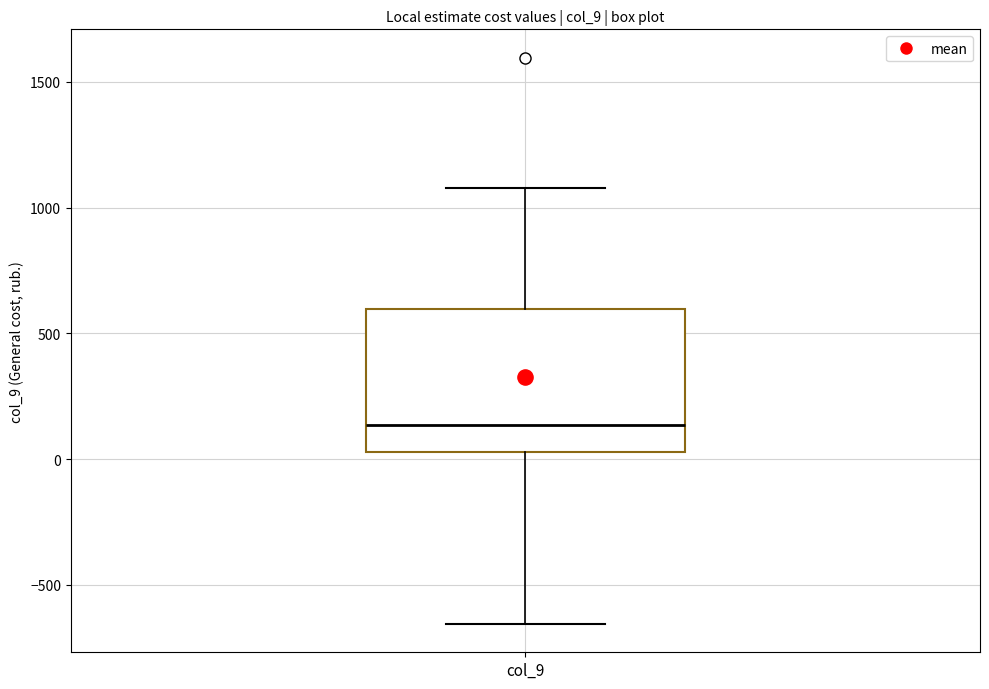

Read this box plot against the y-axis: the position of the median line, the range covered by the box, and the ends of both whiskers. The values are not printed on the chart, so give them approximately, as read against the axis.

median 150, box 50 to 600, whiskers -650 to 1100